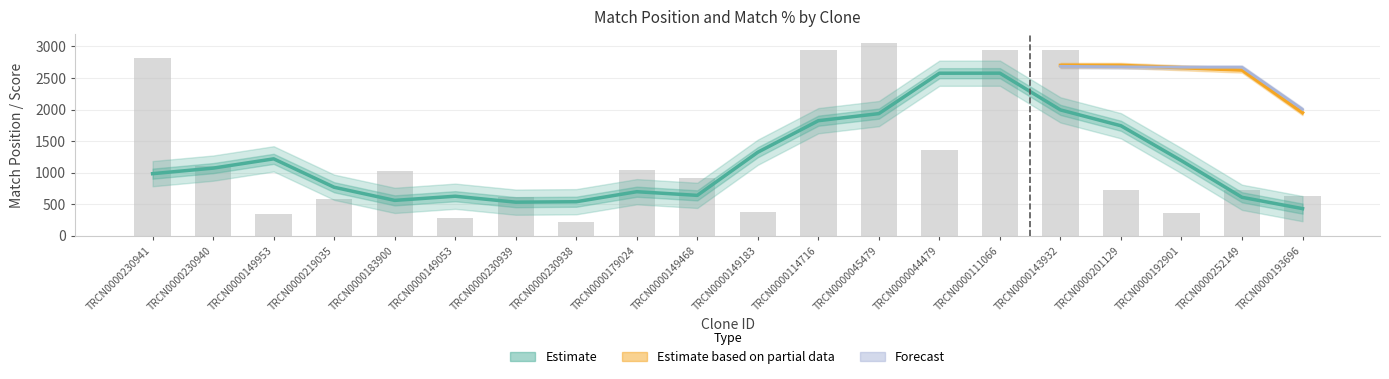

Which series has the widest spread of values?

Match Position